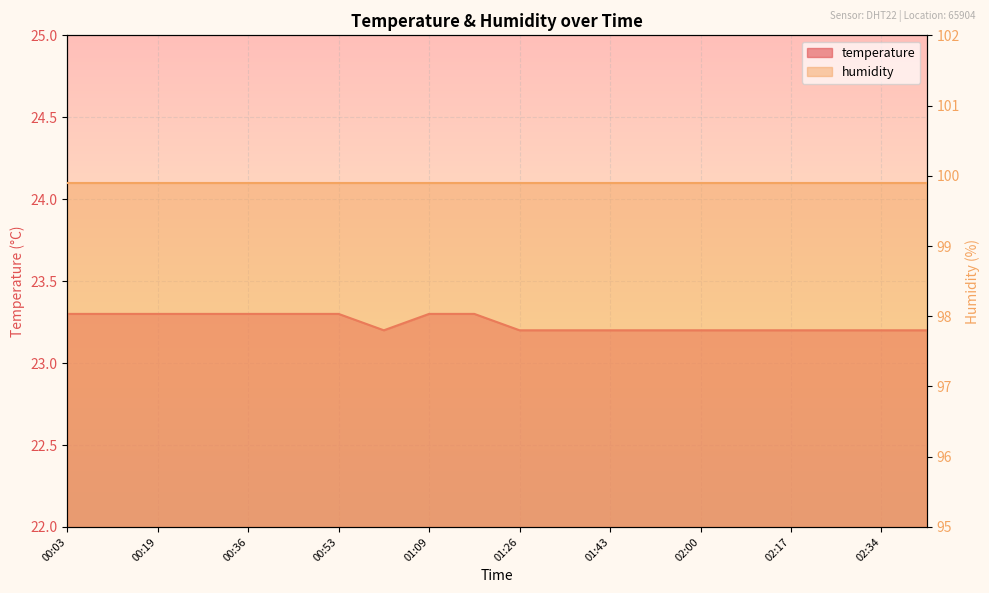

At which category does the data reach its first local valley?

01:01